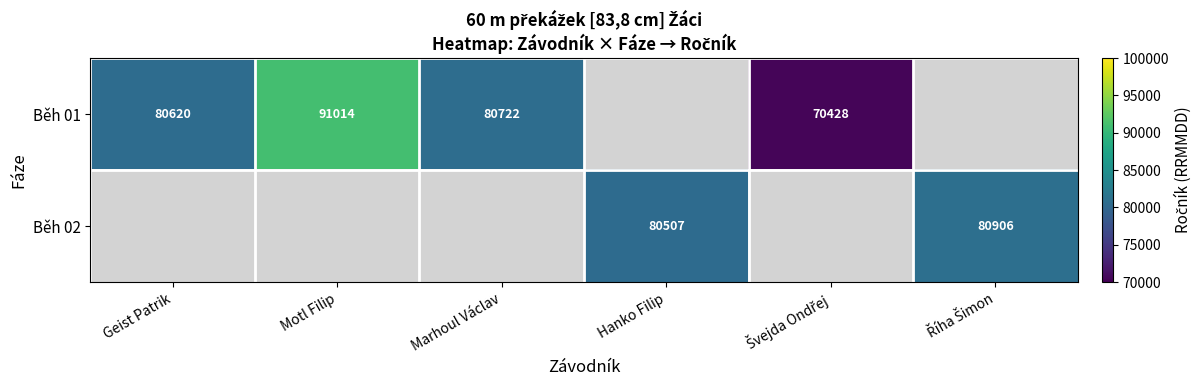

True or false: Běh 02 has a value of 80507 at Hanko Filip.

True